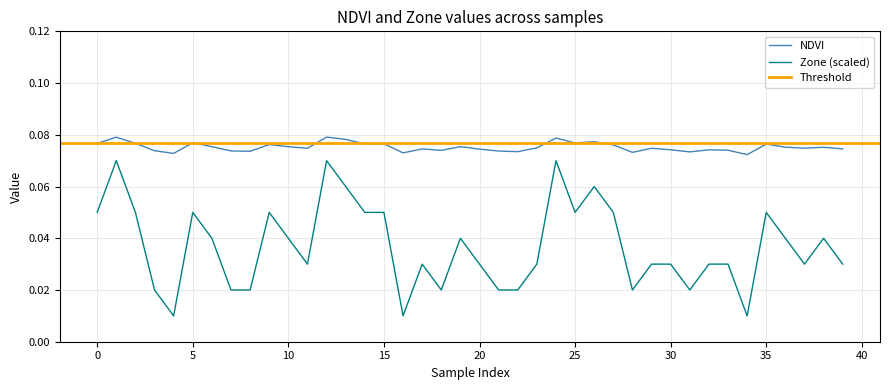

Count the NDVI values in the range 0 to 1.

40